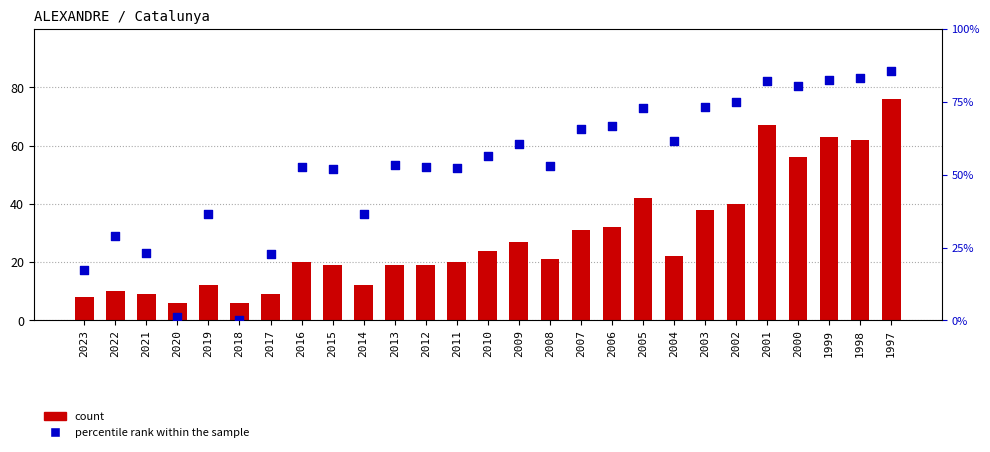

What are all the series names shown in the legend?

count, percentile rank within the sample